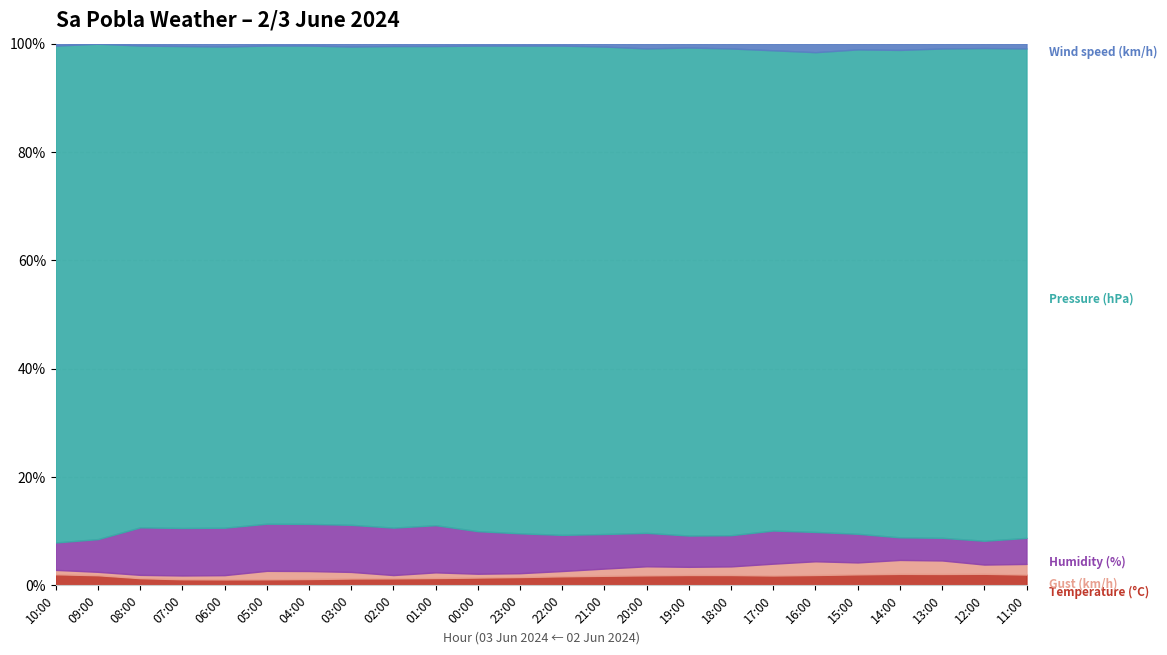

The value of Pressure (hPa) at 11:00 is 1416.4. True or false?

False